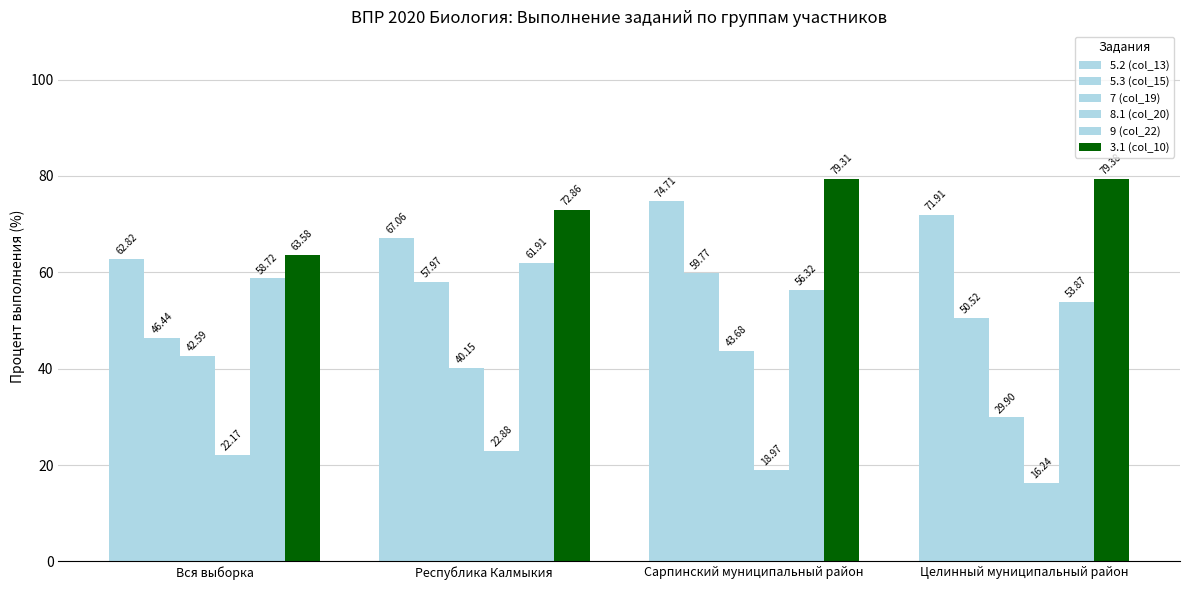

Does the chart contain any negative values?

No